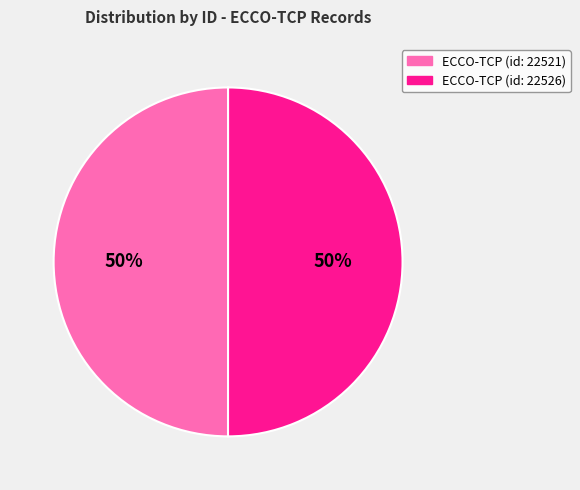

The ECCO-TCP (id: 22521) slice represents 50% of the pie. True or false?

True